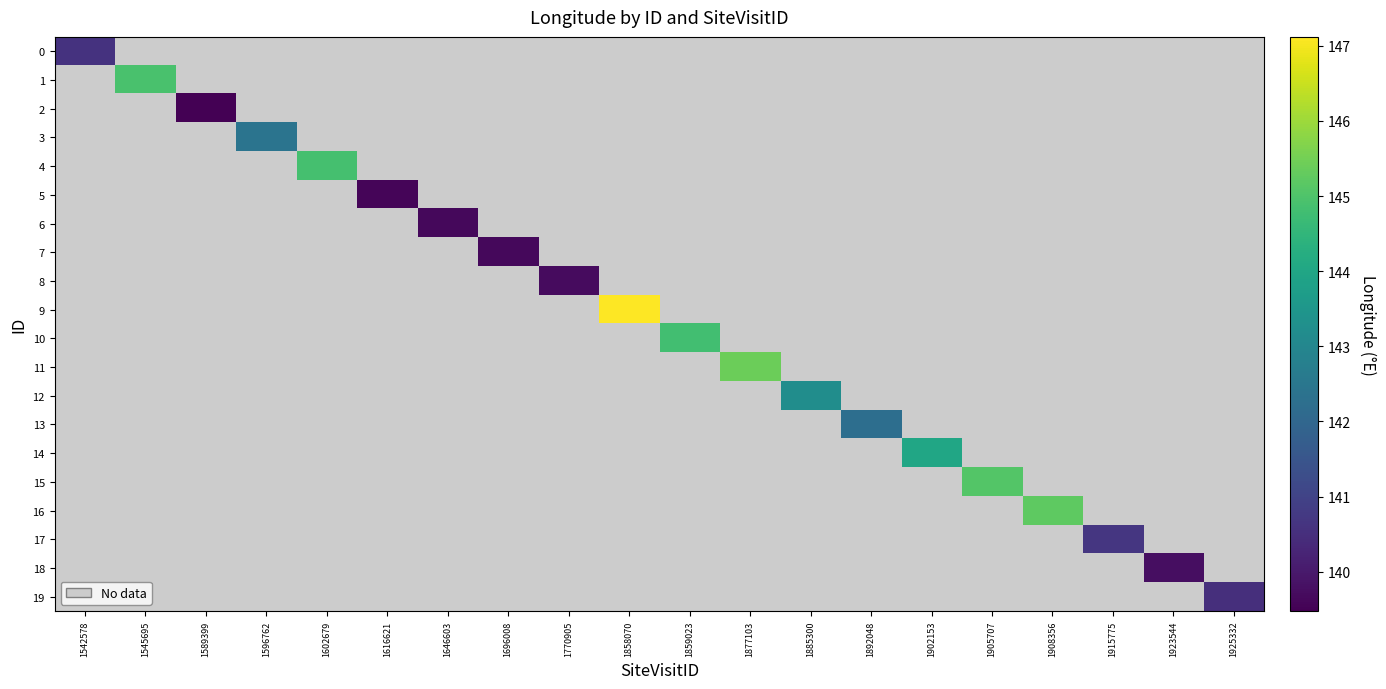

Between 1696008 and 1589399, which is larger?

1589399